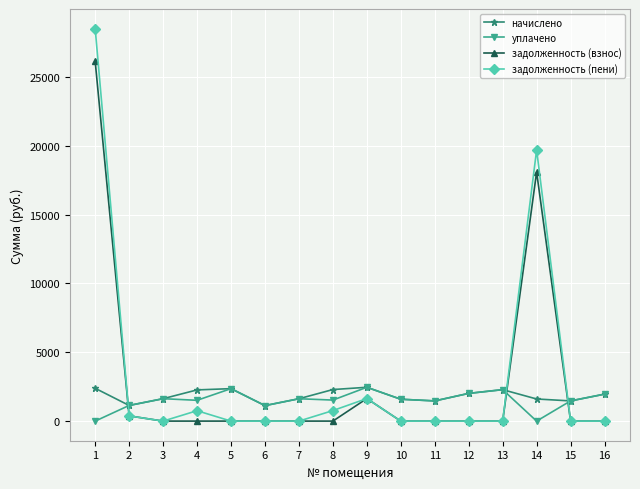

At which label does начислено first exceed 1957?

1